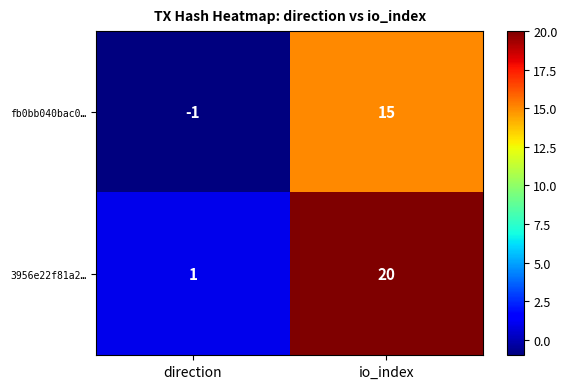

The value of 3956e22f81a2… at io_index is 10. True or false?

False